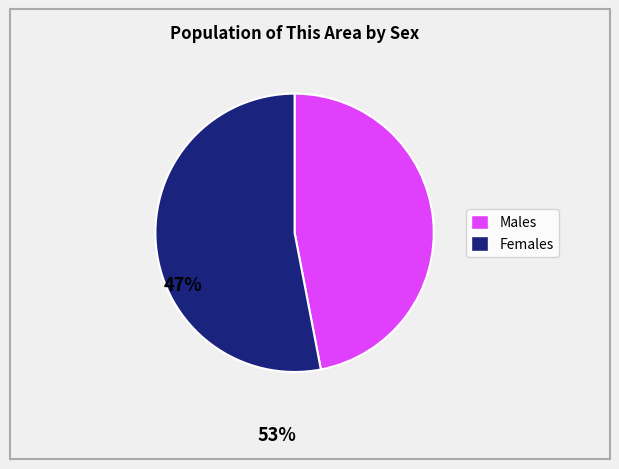

Is there a majority slice in this chart?

Yes